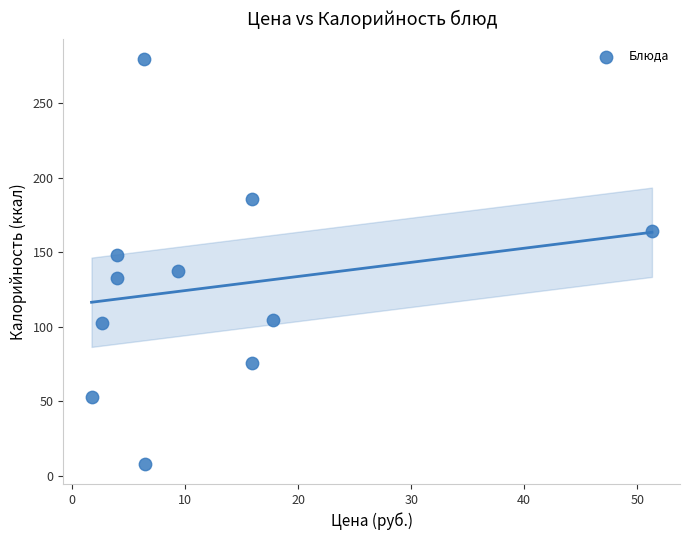

What is the average X value?

12.3